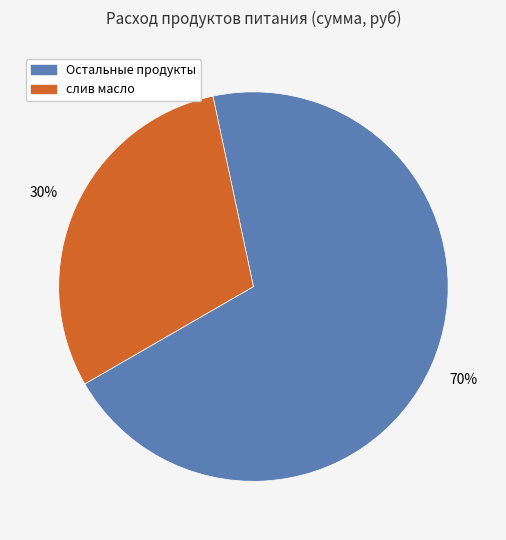

To the nearest percent, what is the difference between the largest and smallest slice percentages?

40%